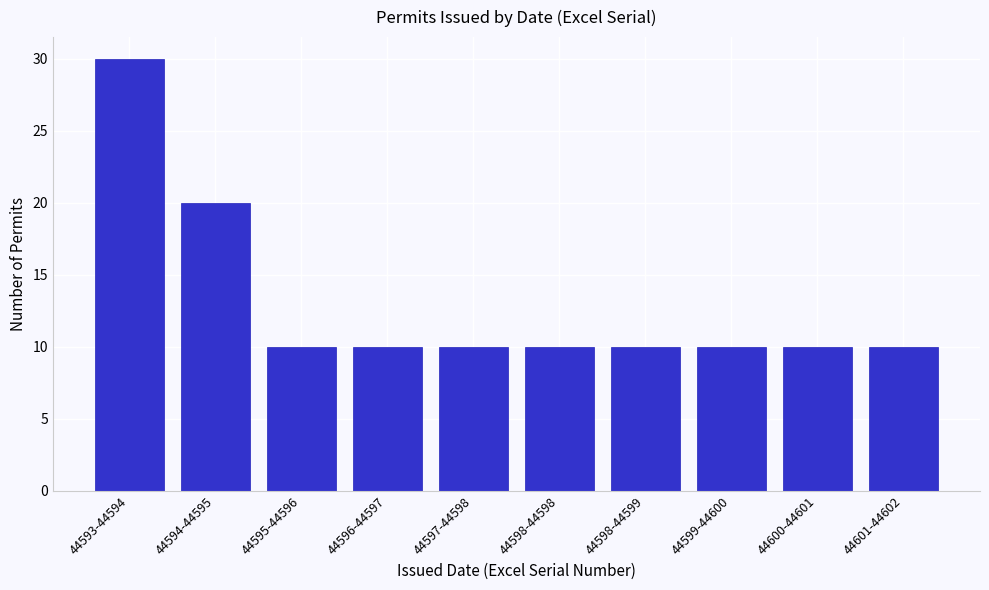

Reading right to left, transcribe all the data shown in this chart.

10	10	10	10	10	10	10	10	20	30